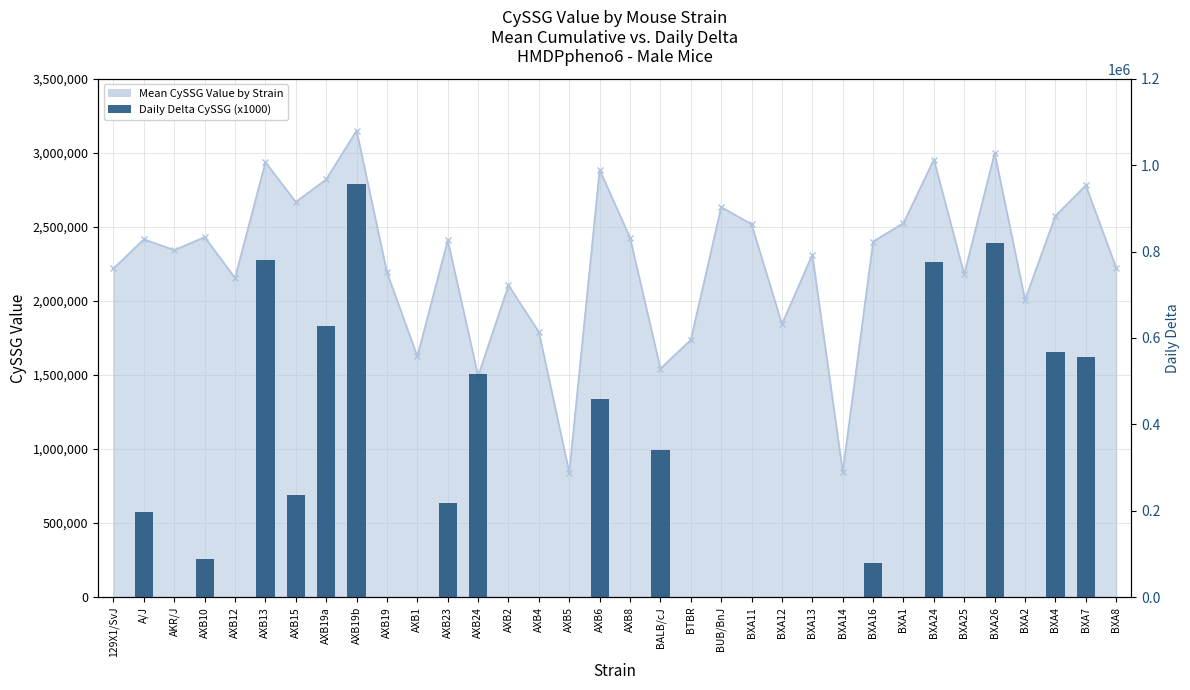

What is the label of the 10th bar from the left?

AXB19